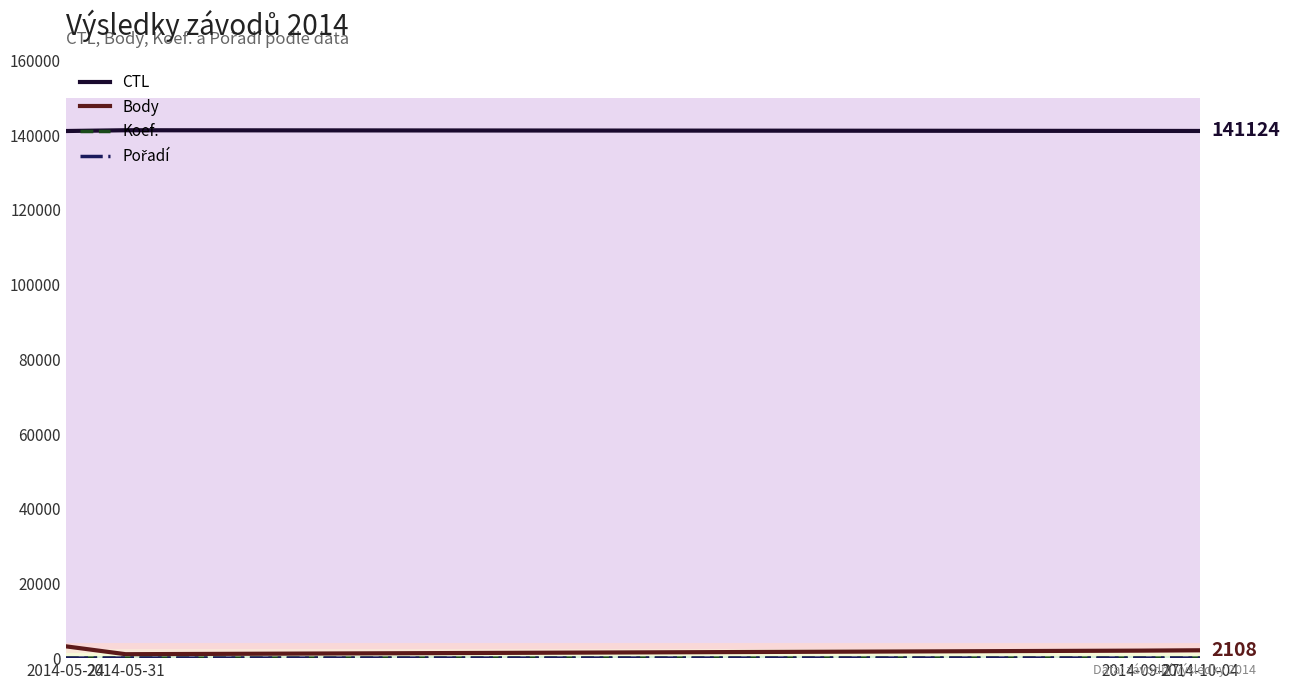

What is the label of the 3rd point from the left?

2014-09-27